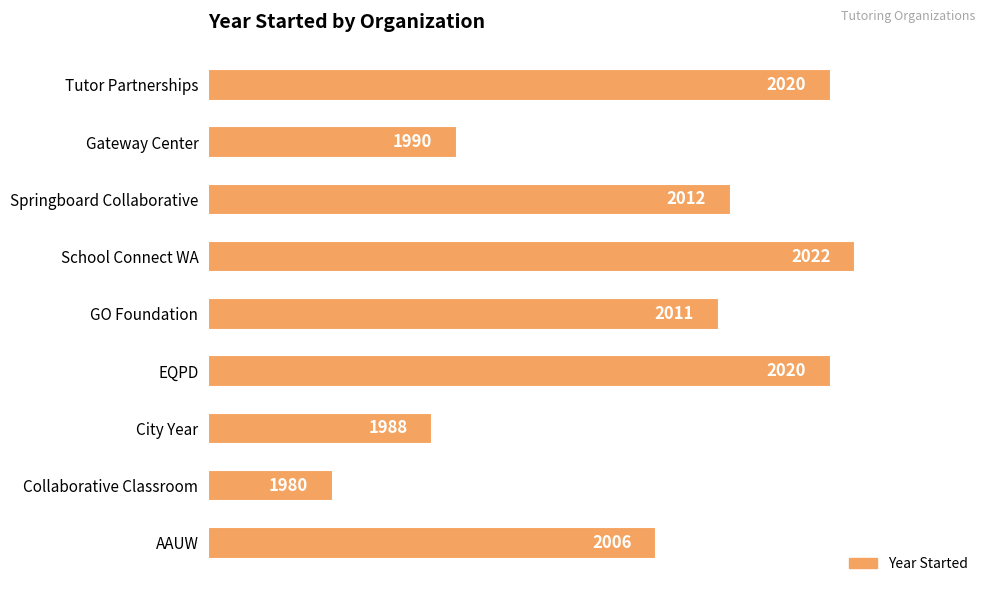

Rank the categories by value from lowest to highest.

Collaborative Classroom, City Year, Gateway Center, AAUW, GO Foundation, Springboard Collaborative, EQPD, Tutor Partnerships, School Connect WA